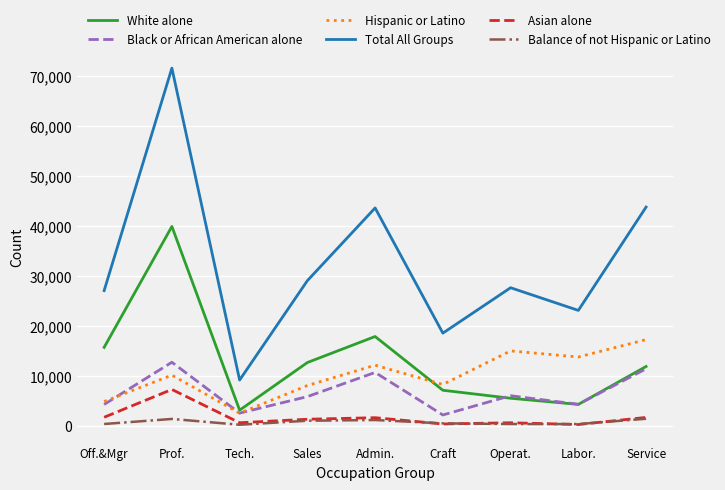

What is the lowest value of the Black or African American alone series?

2200